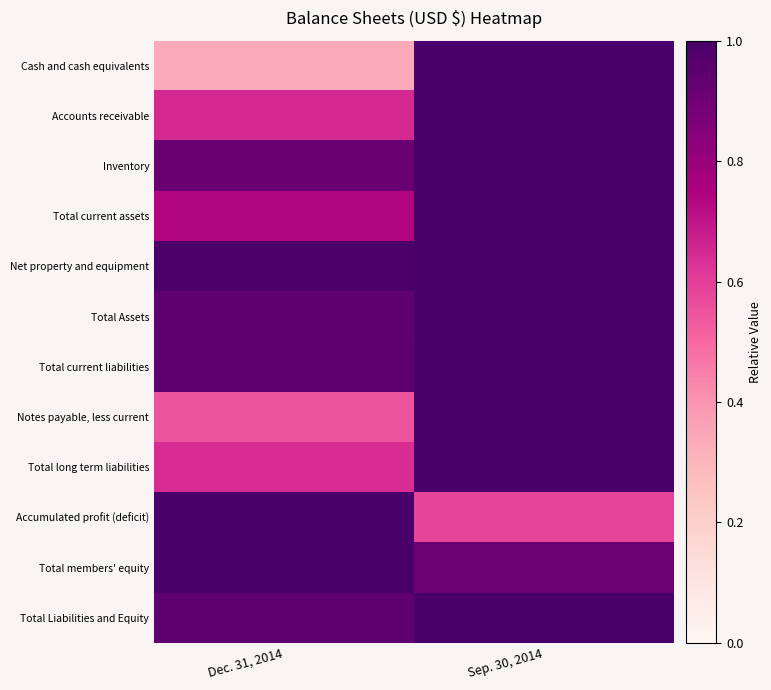

What is the total value across all series at Sep. 30, 2014?

11.5